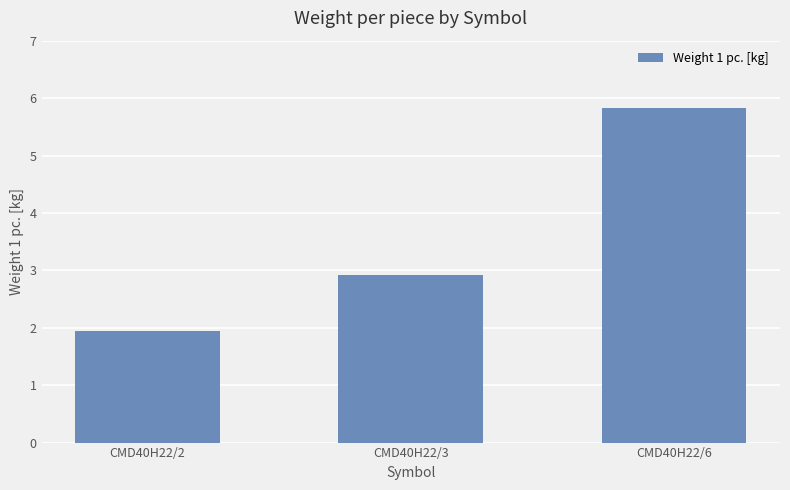

True or false: the data shows 1.9 at CMD40H22/2.

True